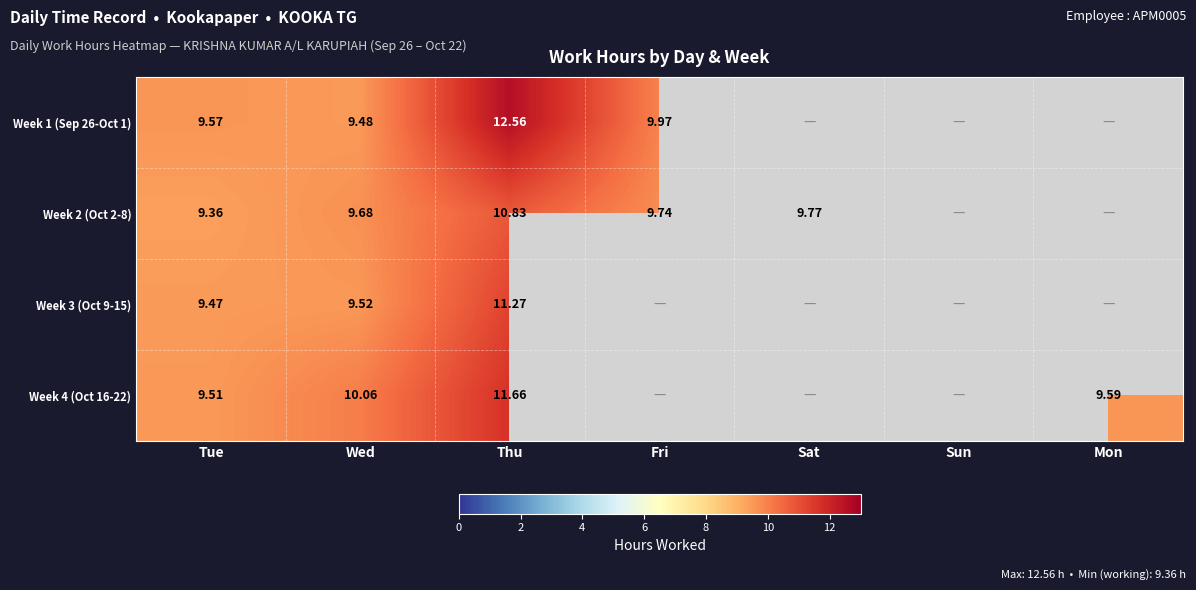

Which category has the highest value in the Week 2 (Oct 2-8) series?

Thu